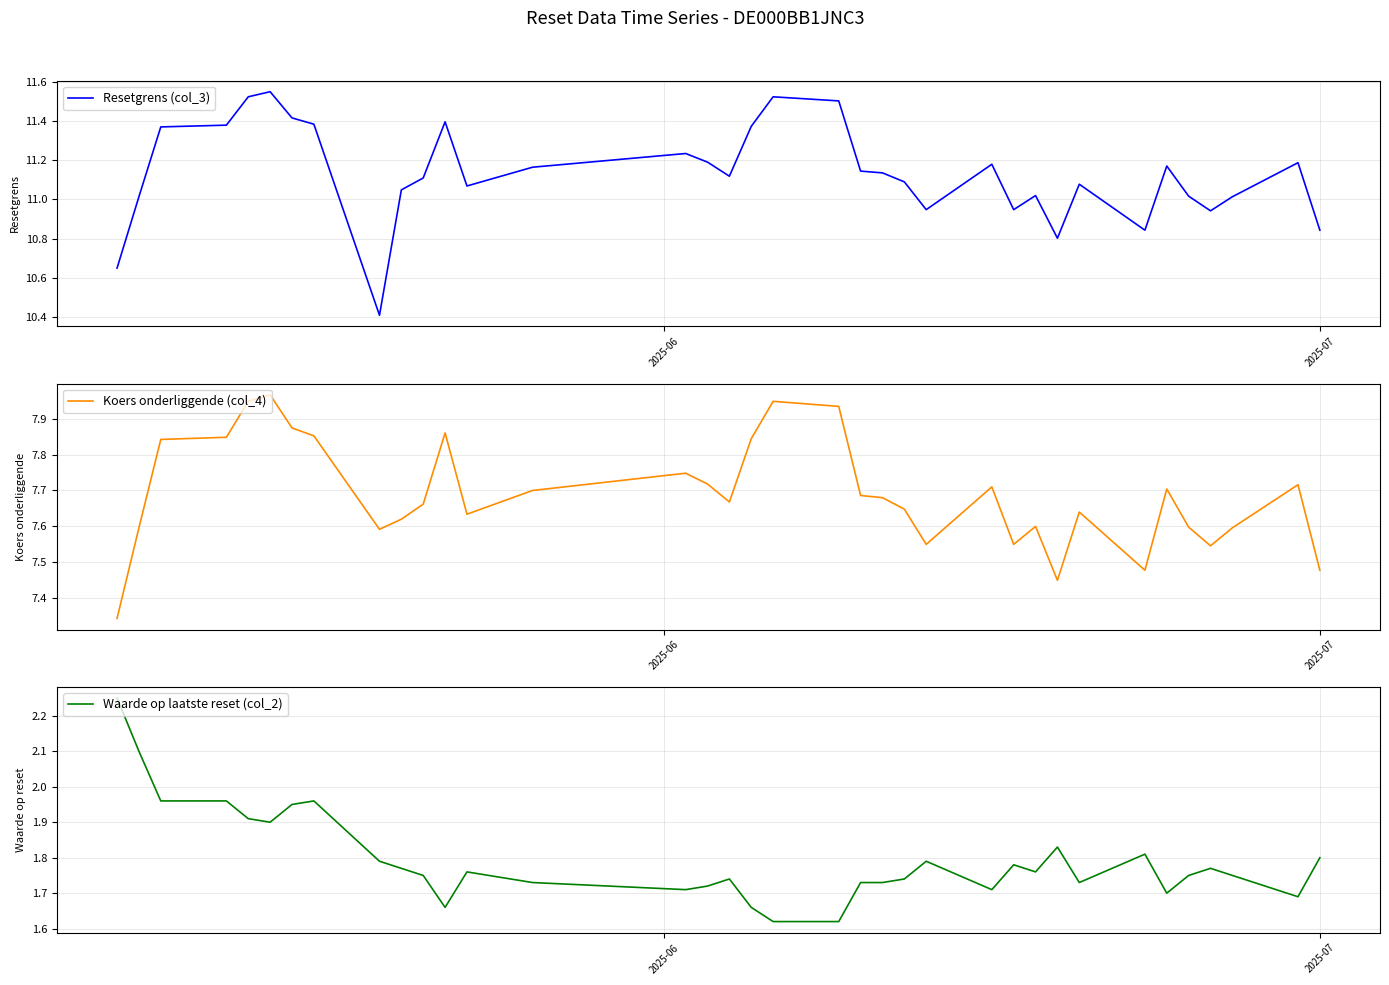

How many lines are shown in the chart?

3